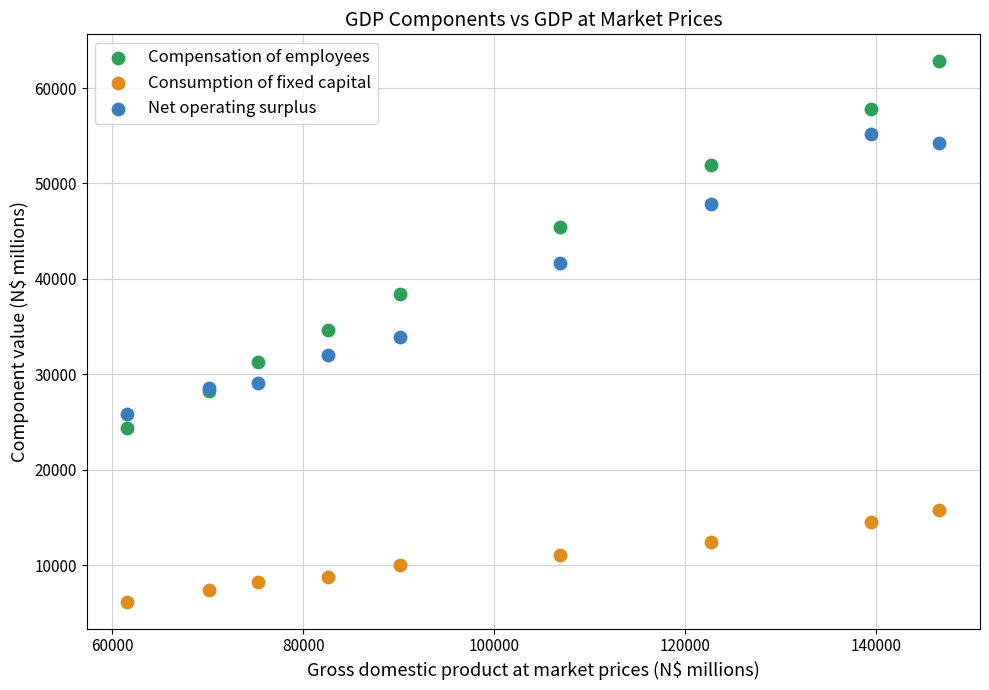

Which series reaches the maximum Y coordinate?

Compensation of employees